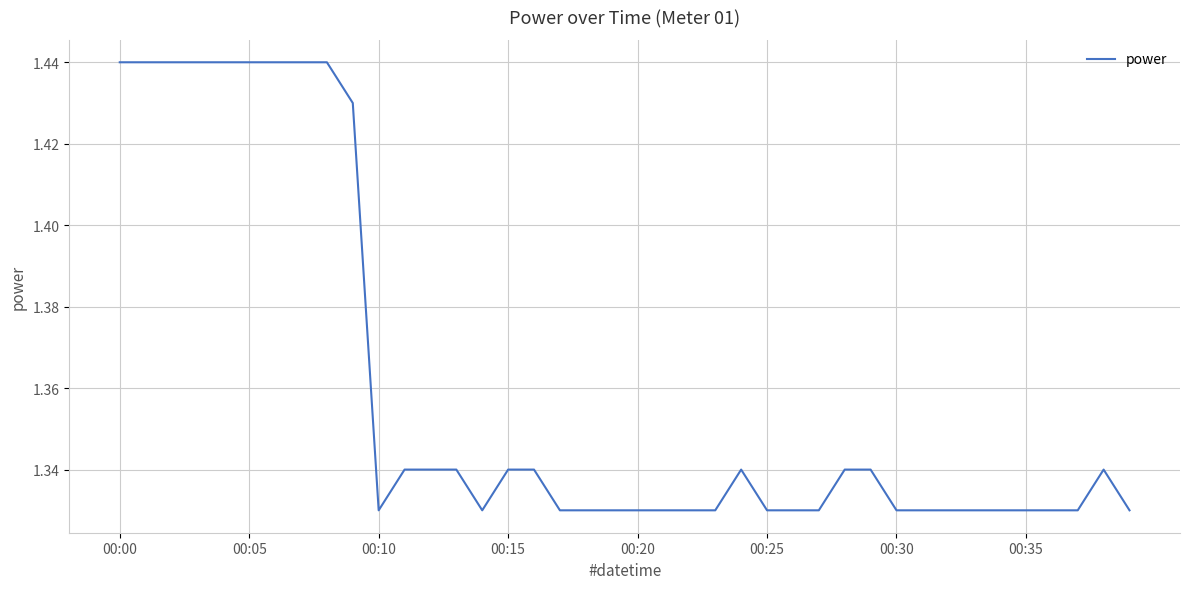

At which category does the data reach its first local valley?

00:10